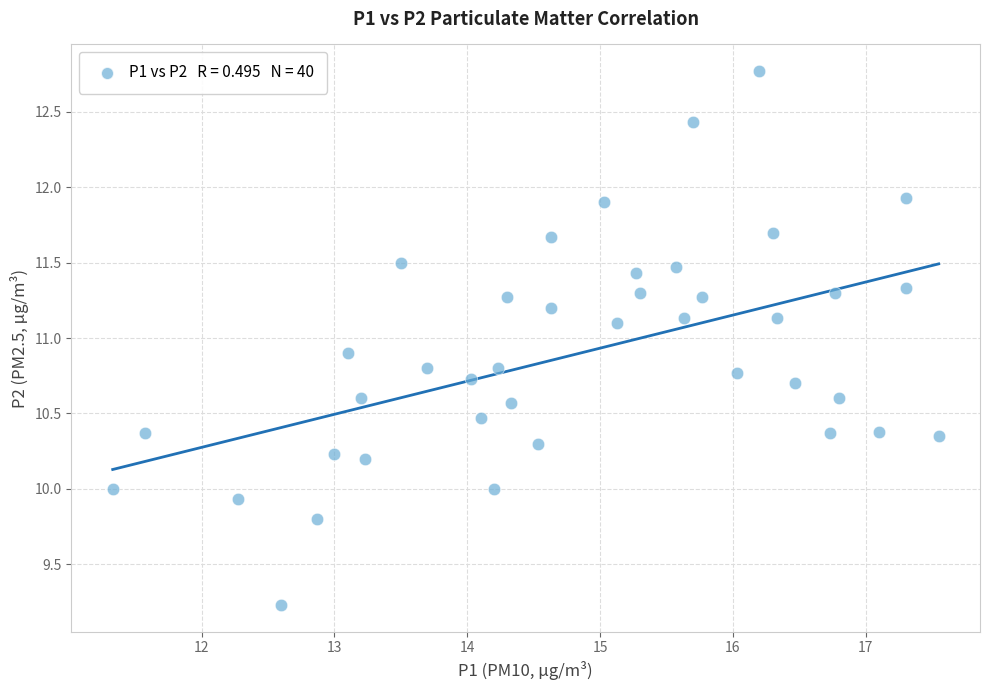

What is the range of Y values (max minus min)?

3.5